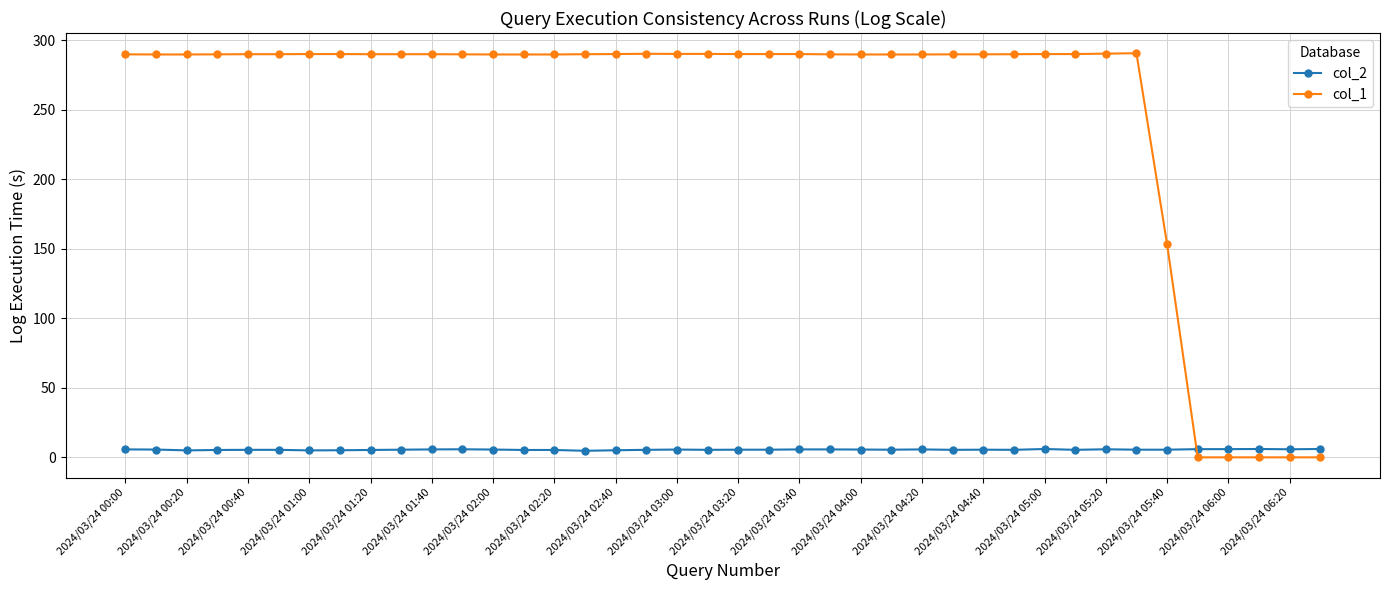

What is the greatest value displayed?

290.8